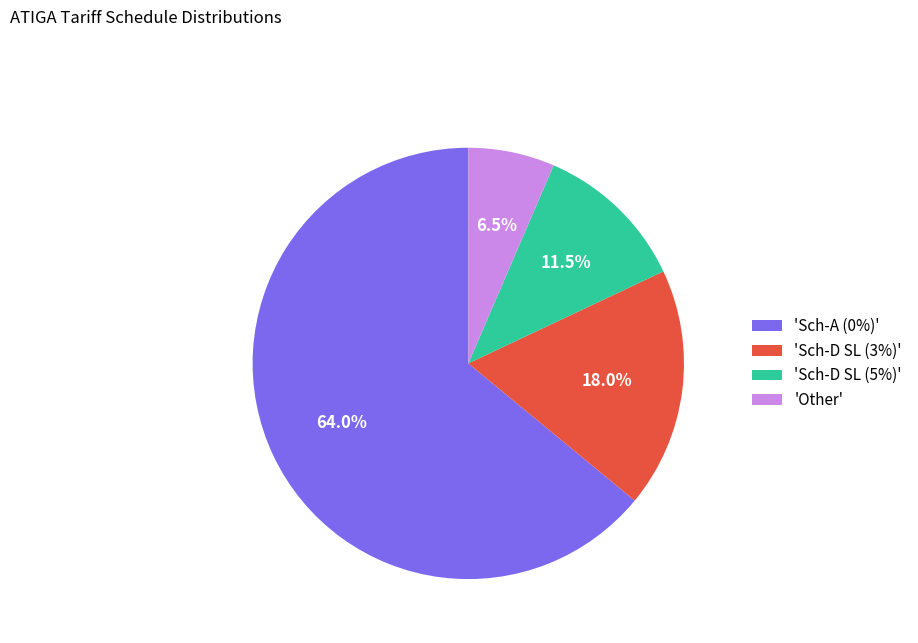

Which category has the smallest portion of the pie?

'Other'